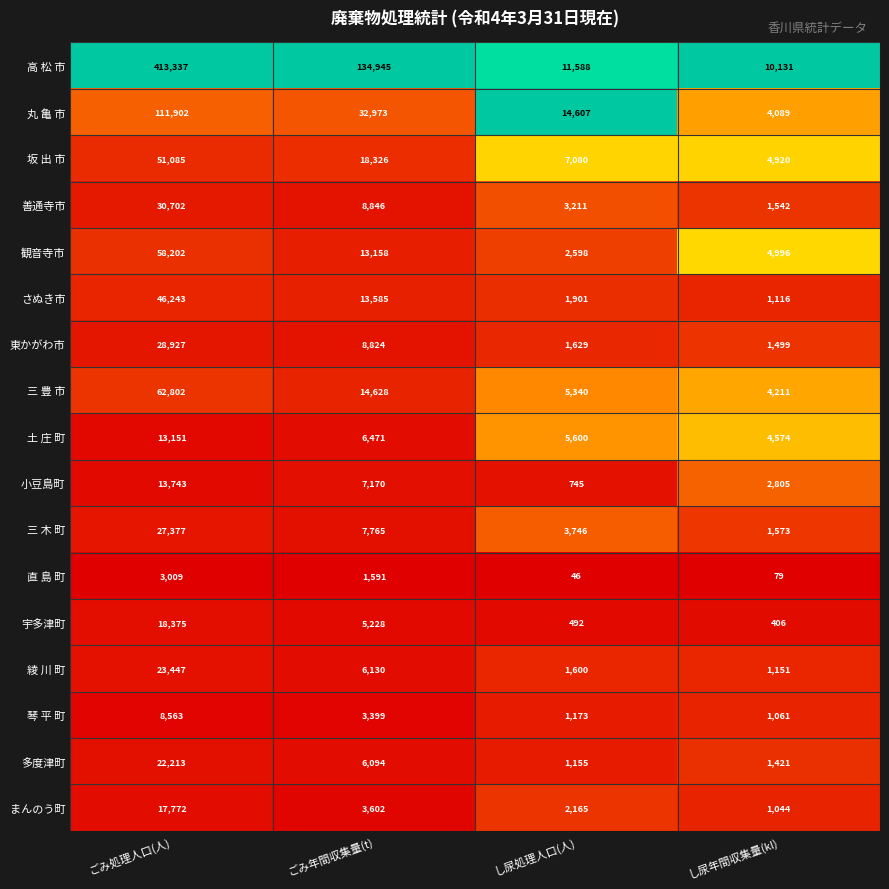

What is the spread (max minus min) of values at し尿年間収集量(kl)?

10052